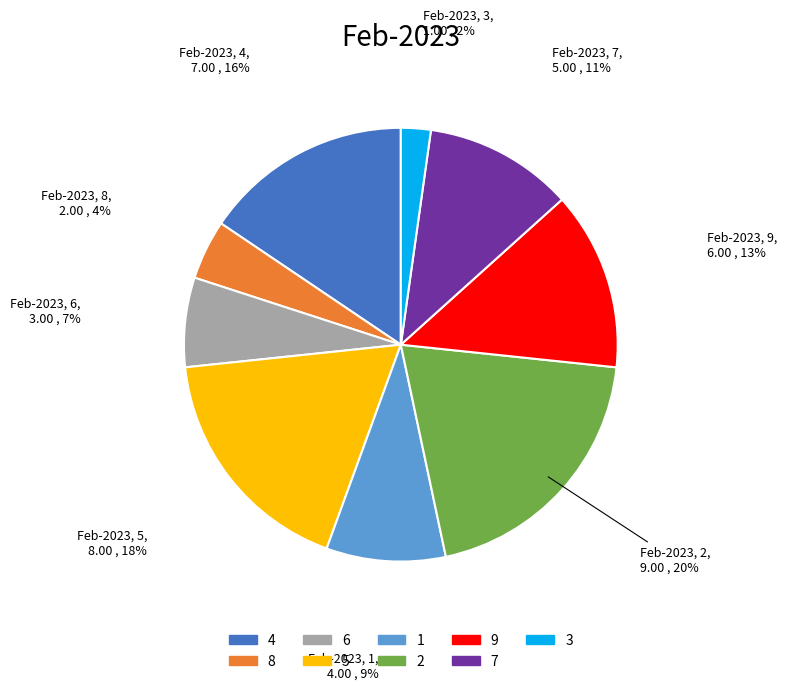

Which slice is the largest?

2